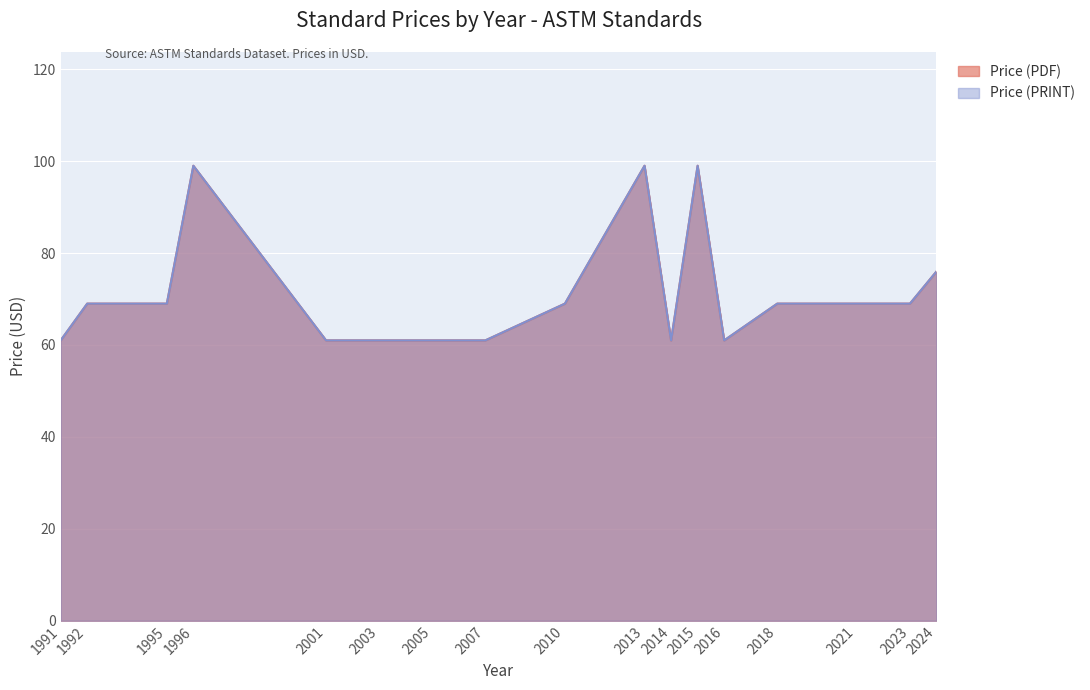

At which category is the sum across all series the highest?

1996